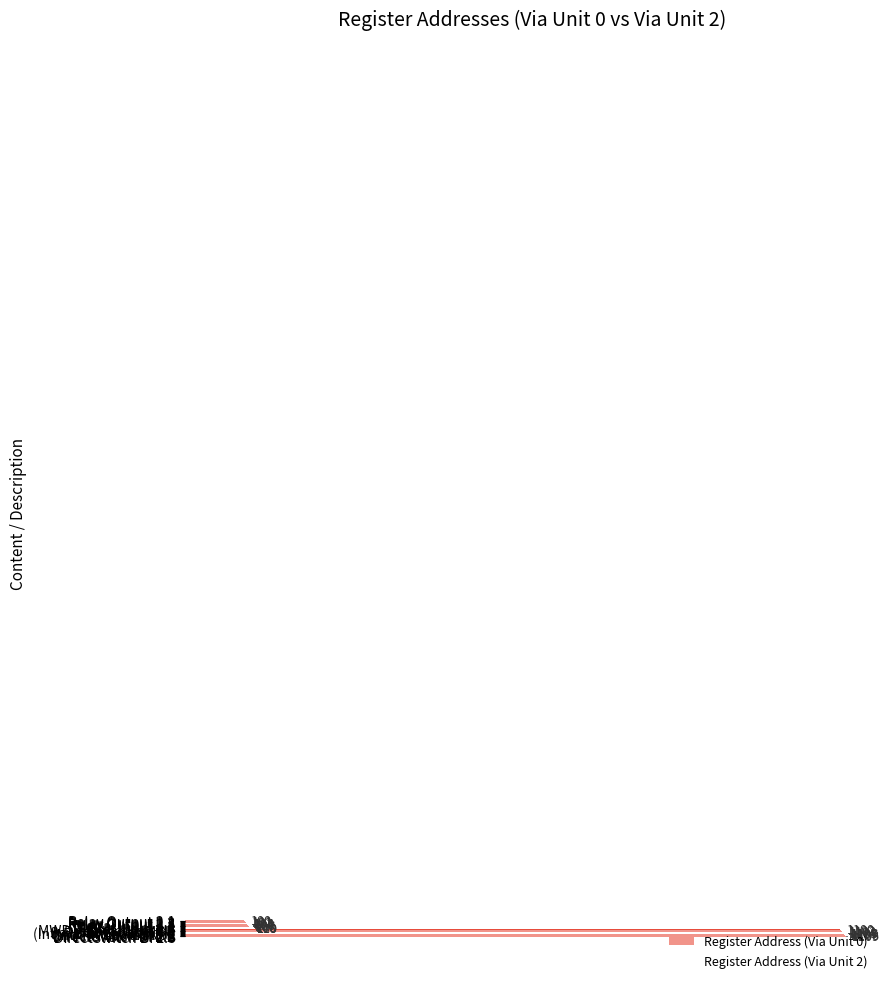

What is the greatest value displayed?

1109